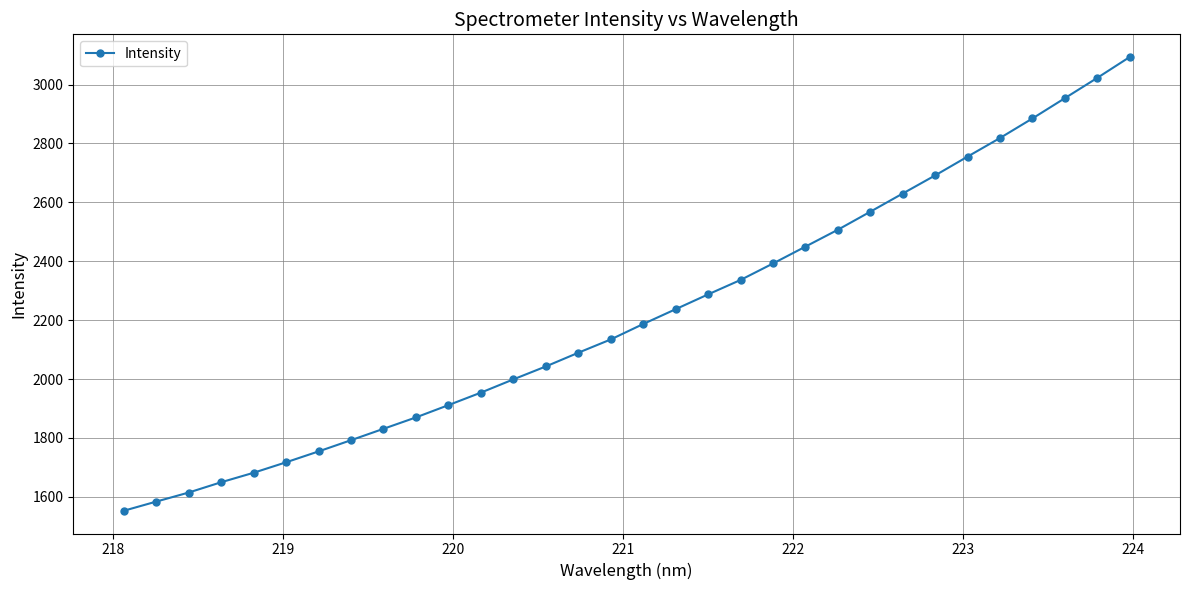

What is the maximum value shown in the chart?

3093.5